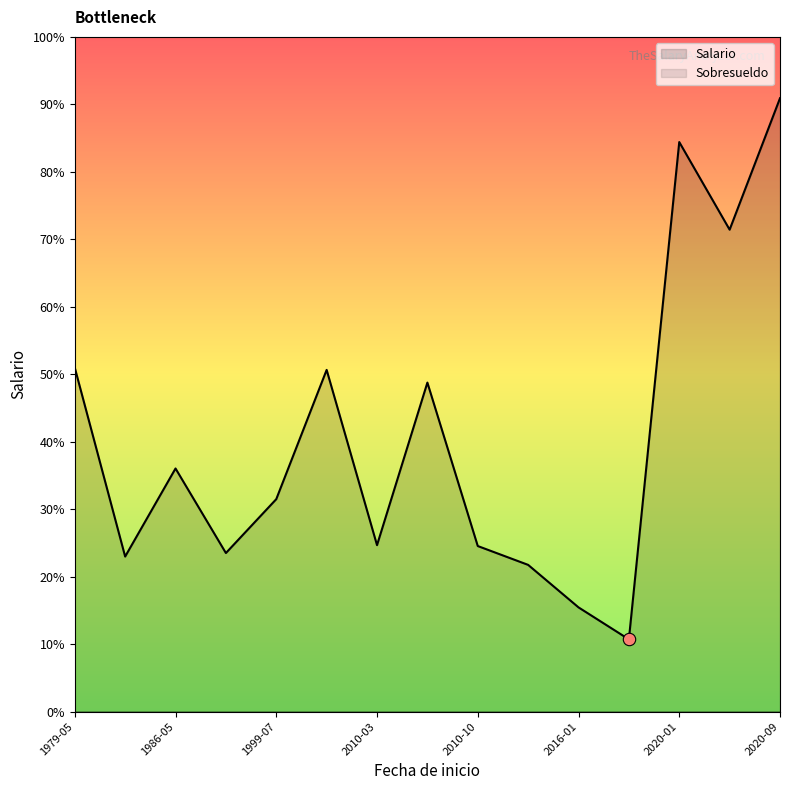

At which category is the sum across all series the highest?

2020-09